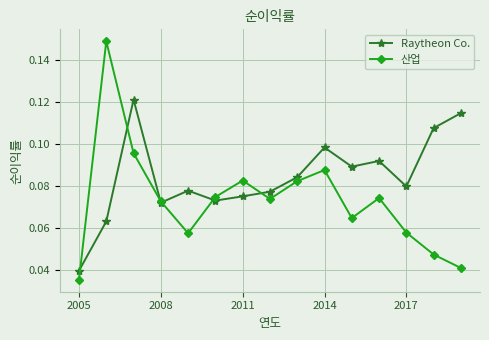

How many Raytheon Co. values are between 0 and 1?

15